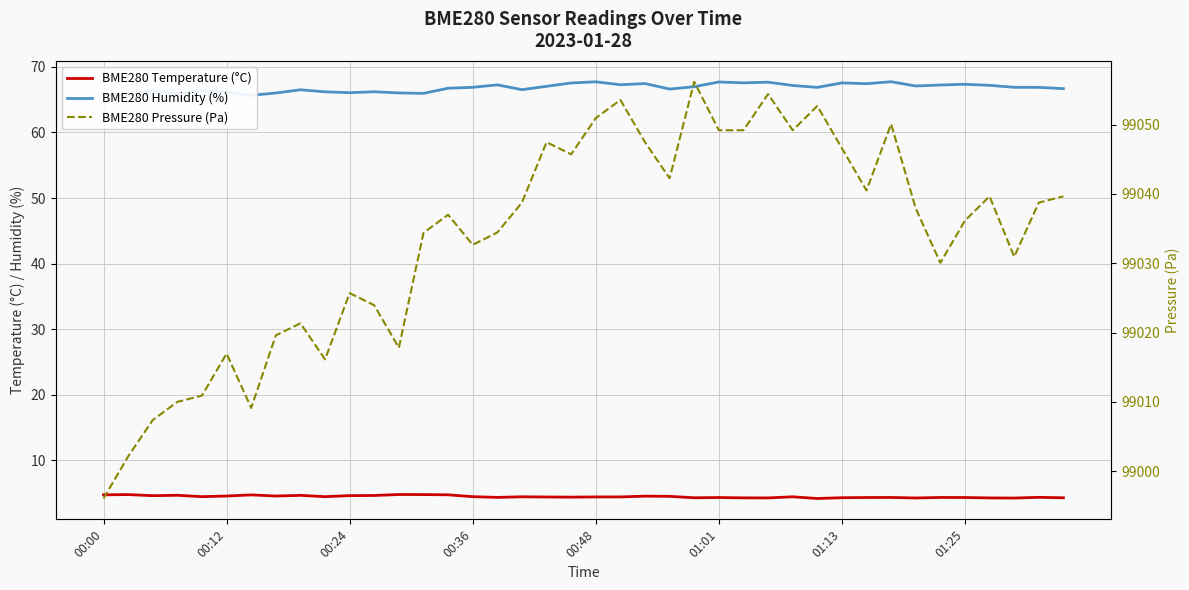

True or false: BME280 Temperature (°C) and BME280 Humidity (%) intersect in this chart.

False